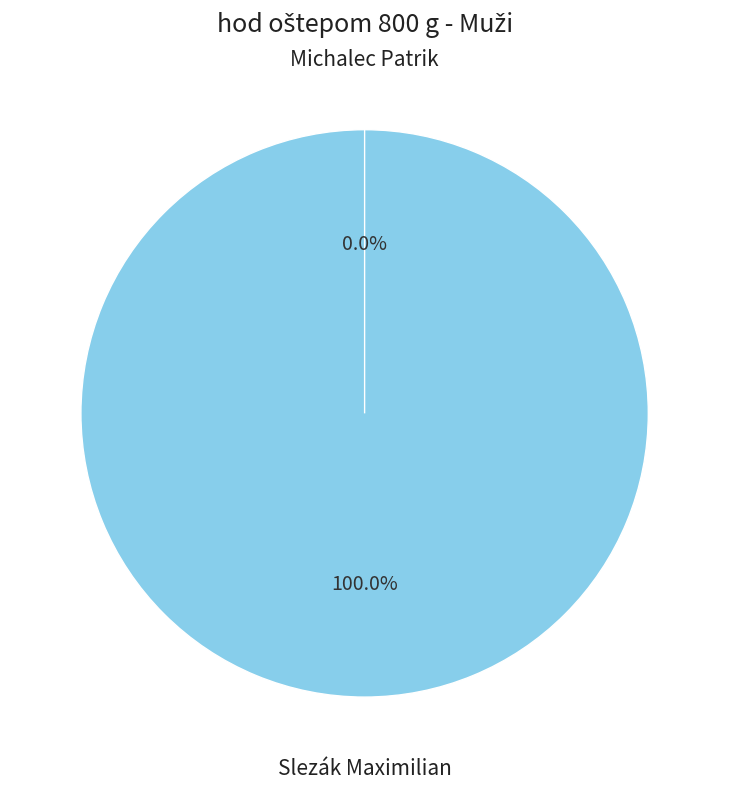

What percentage is the Slezák Maximilian slice, to the nearest percent?

100%